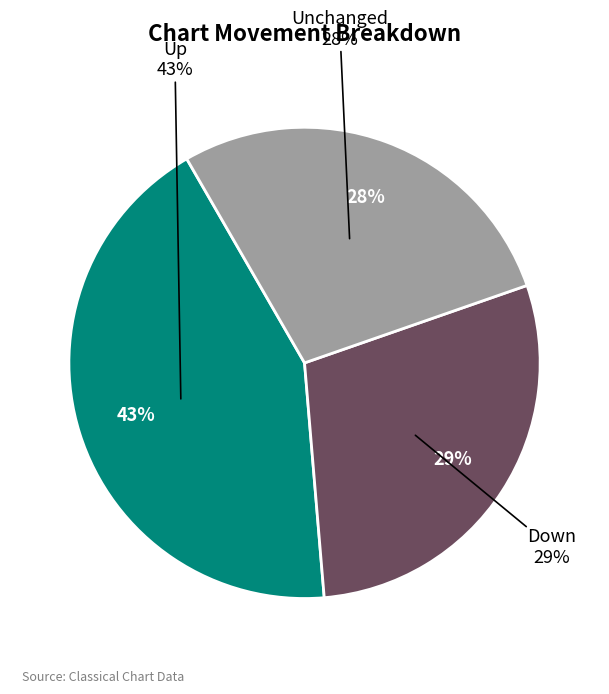

To the nearest percent, what is the difference between the up and down slice percentages?

14%